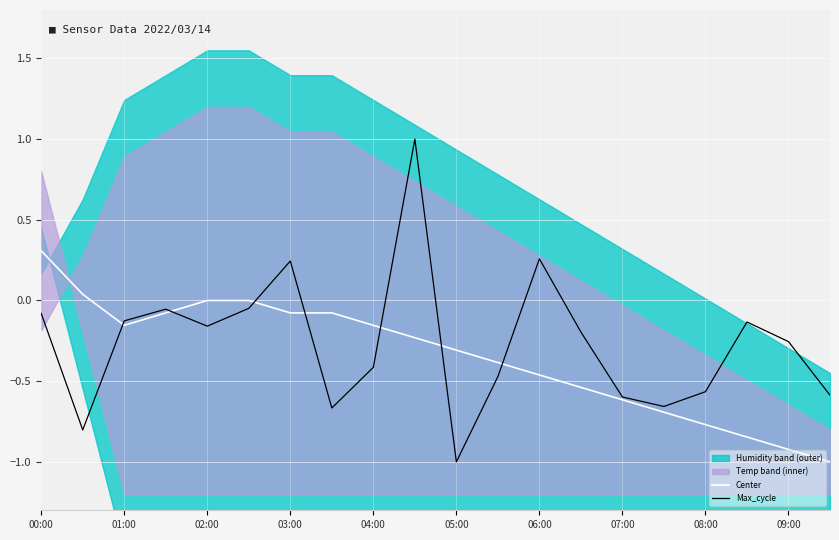

After their last crossing, which series has the higher values: Center or Max_cycle?

Max_cycle